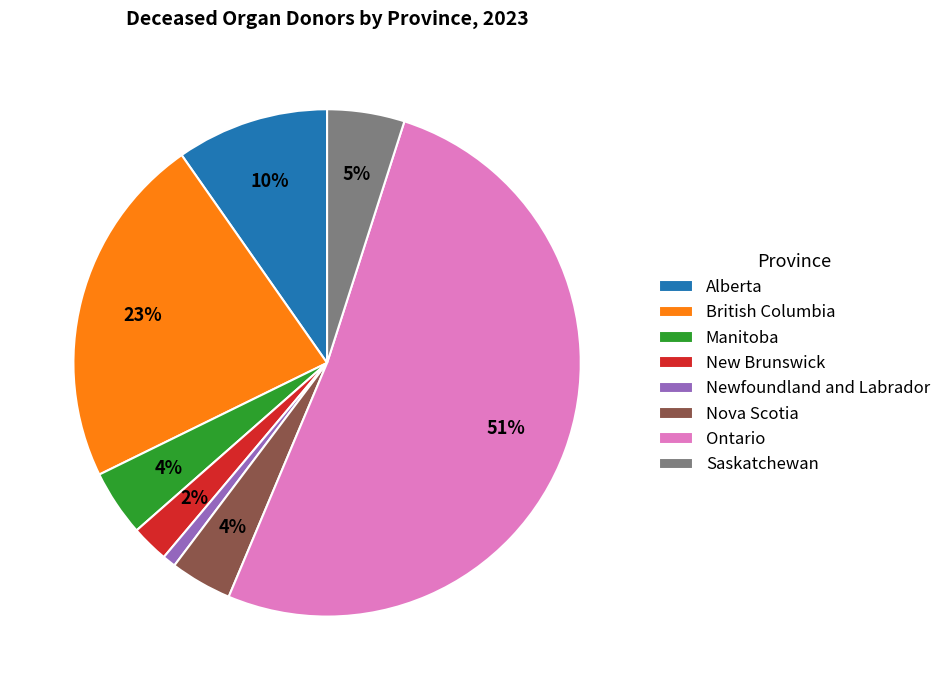

Count the number of slices in the pie.

8